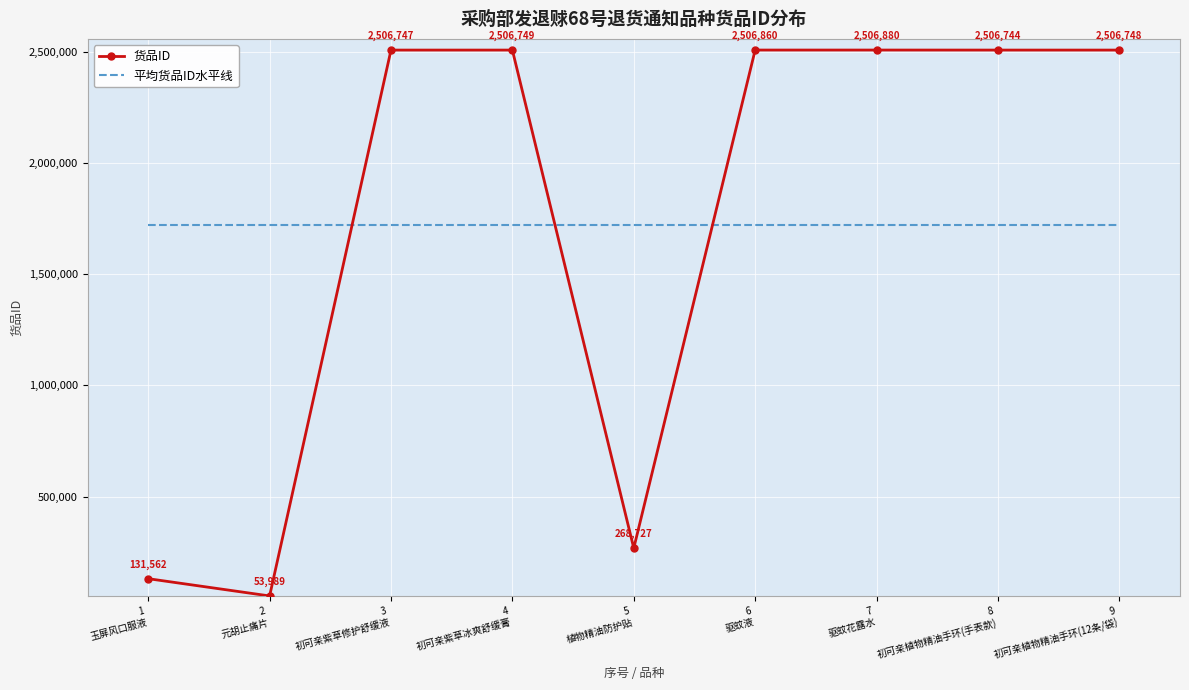

What are all the series names shown in the legend?

货品ID, 平均货品ID水平线